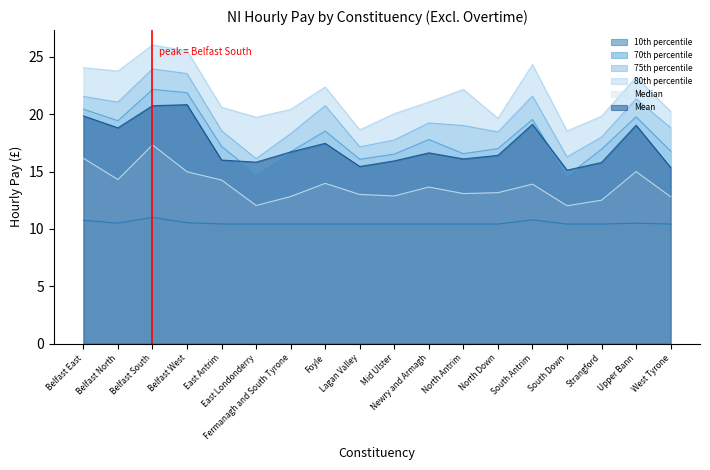

Where does the 75th percentile series first go above 19?

Belfast East